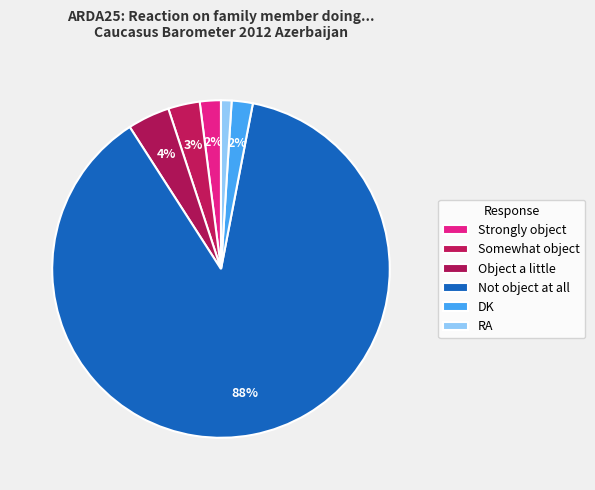

Between Somewhat object and Strongly object, which is larger?

Somewhat object